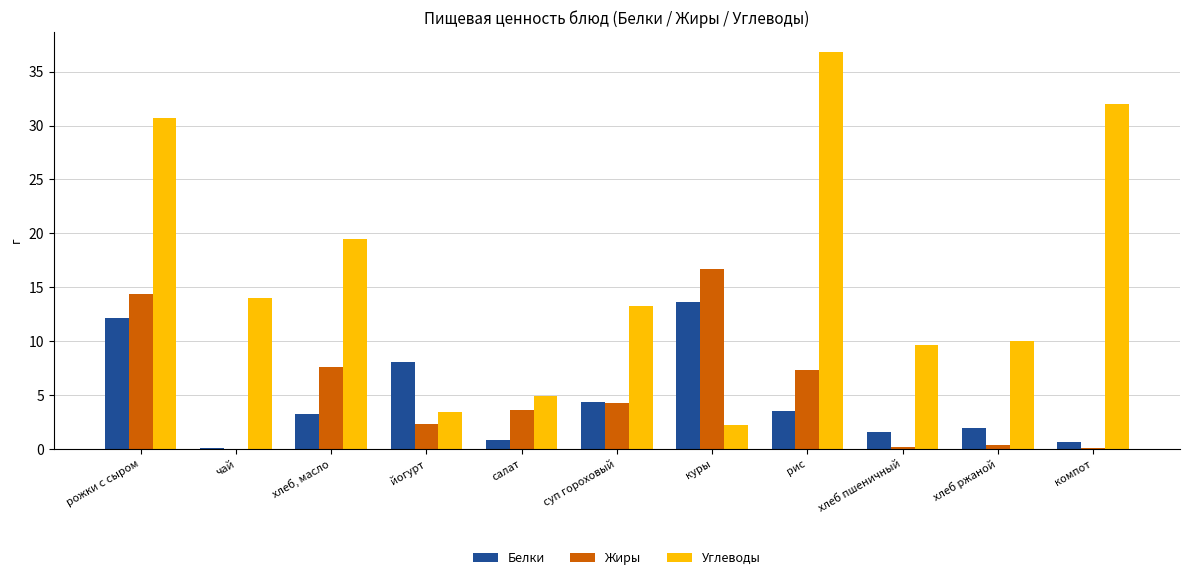

What is the sum of all Белки values?

50.2